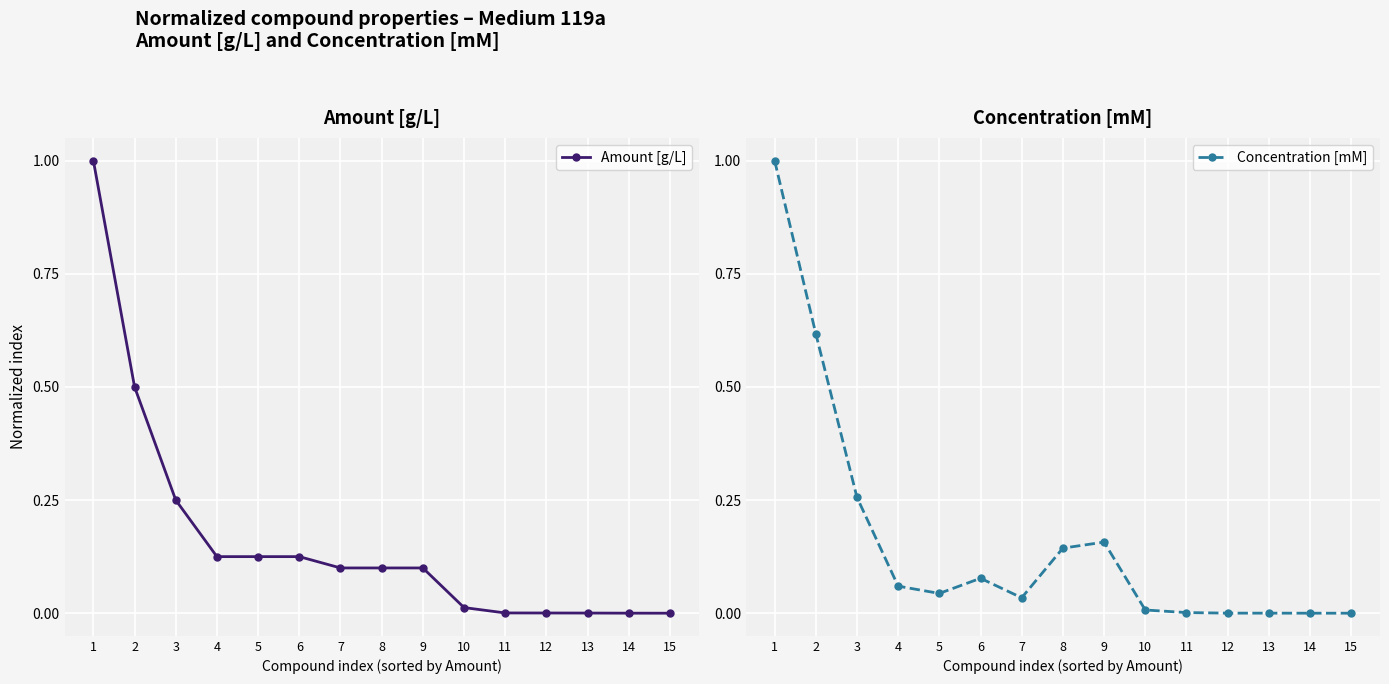

Rank the series at 5 from lowest to highest value.

Concentration [mM], Amount [g/L]